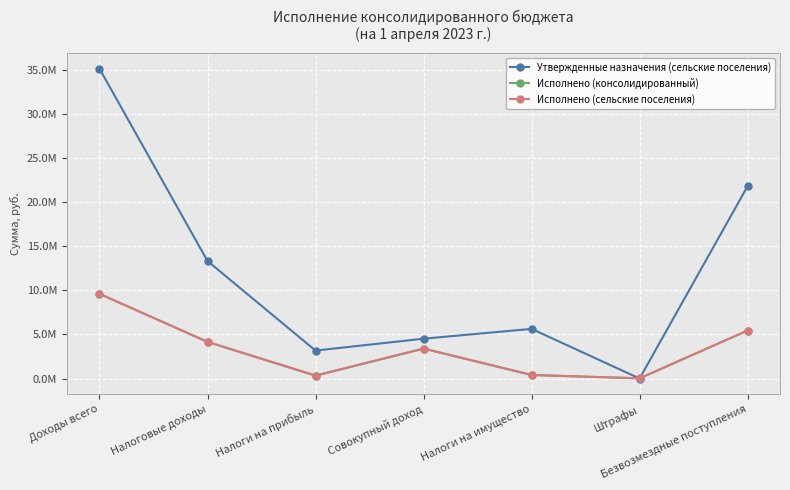

What is the average value of the Исполнено (консолидированный) series?

3338196.3